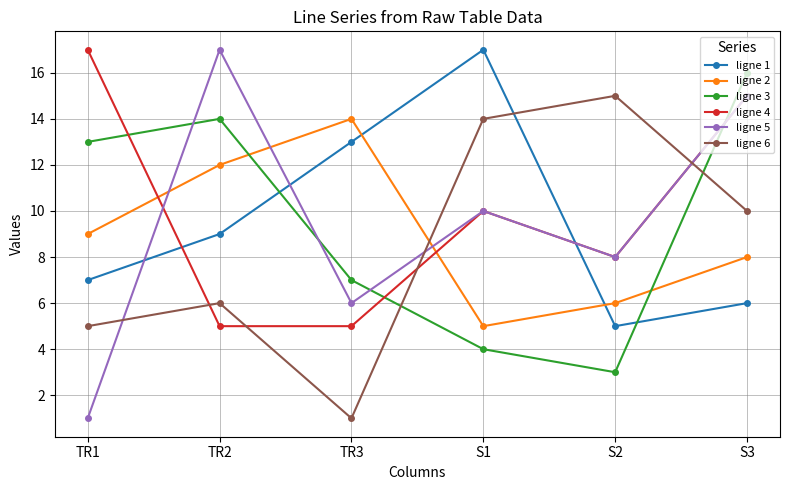

Read the ligne 3 value at S1, to the nearest 5.

5